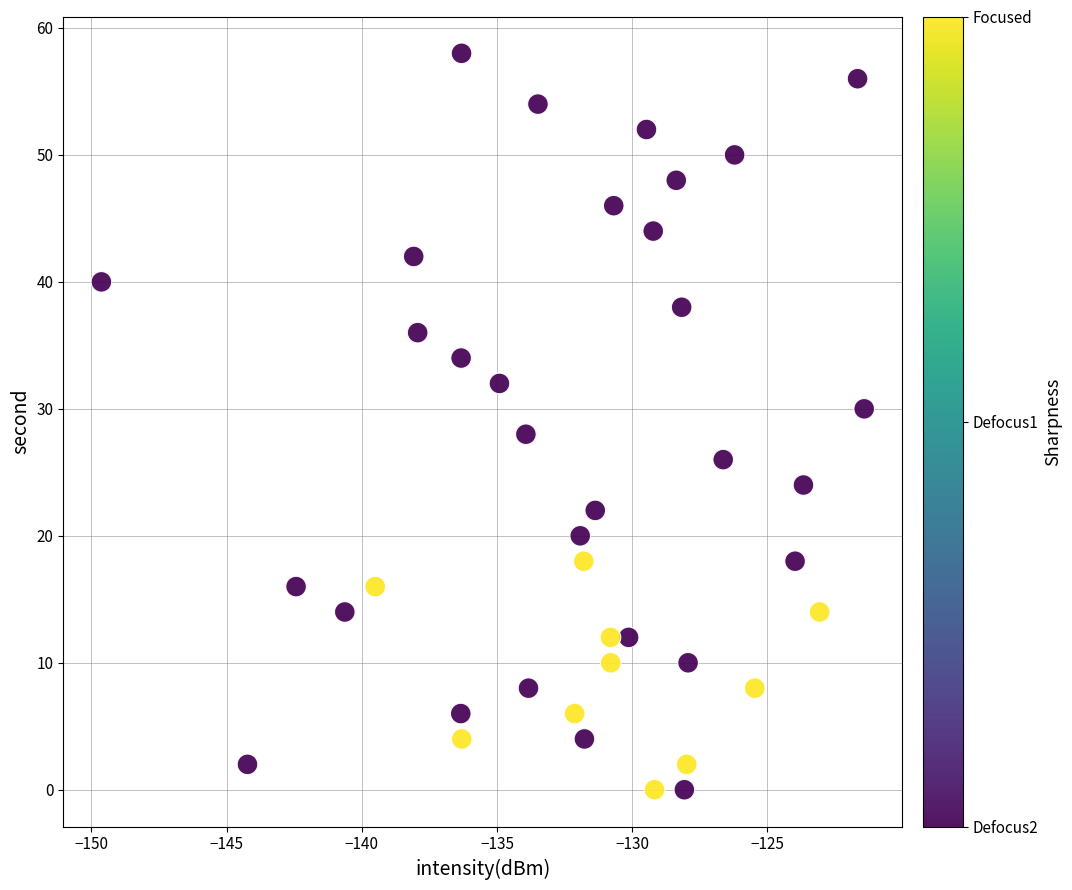

What is the range of Y values (max minus min)?

58